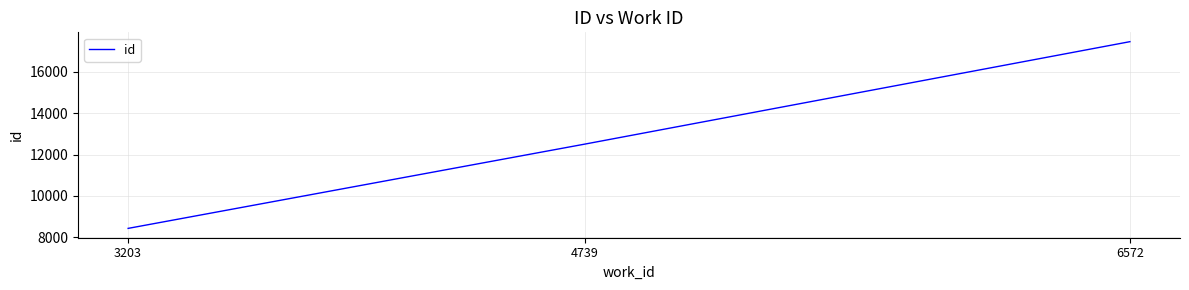

Reading left to right, extract all data points from this chart.

8428	12505	17460